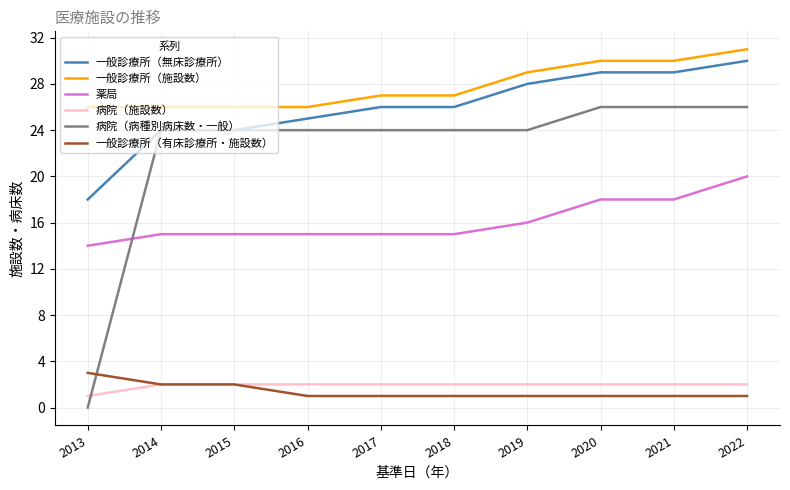

Which series has the largest range (max minus min)?

病院（病種別病床数・一般）